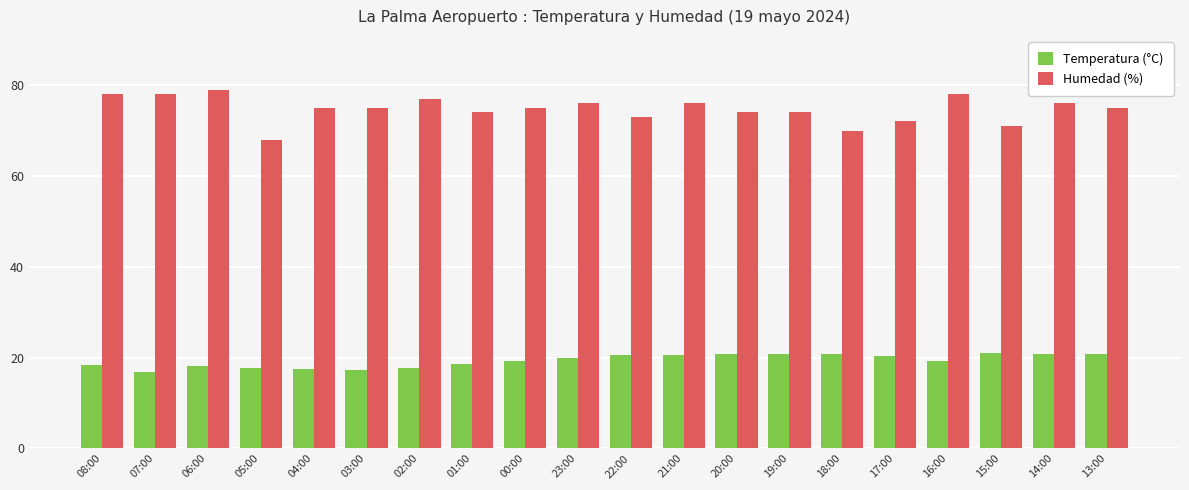

What is the difference between the highest and lowest values at 04:00?

57.6